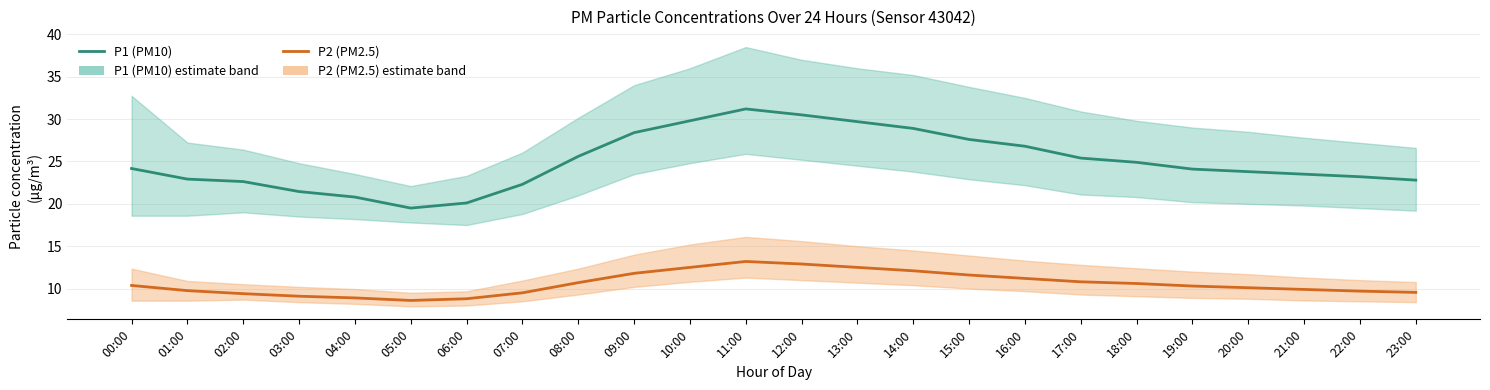

What is the label of the 9th point from the right?

15:00